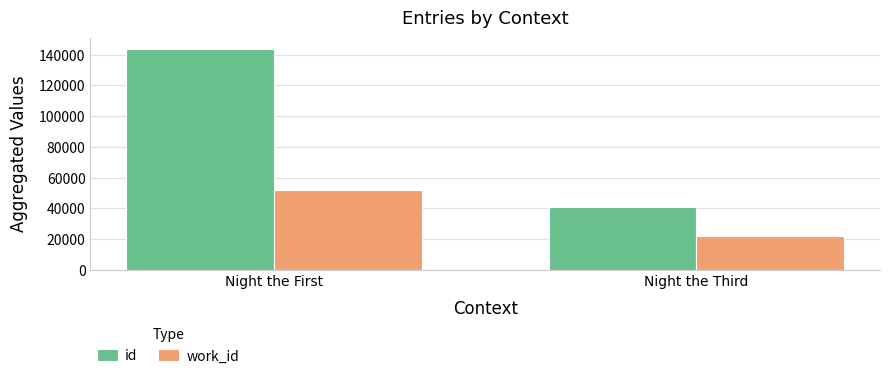

Are the bars horizontal?

No